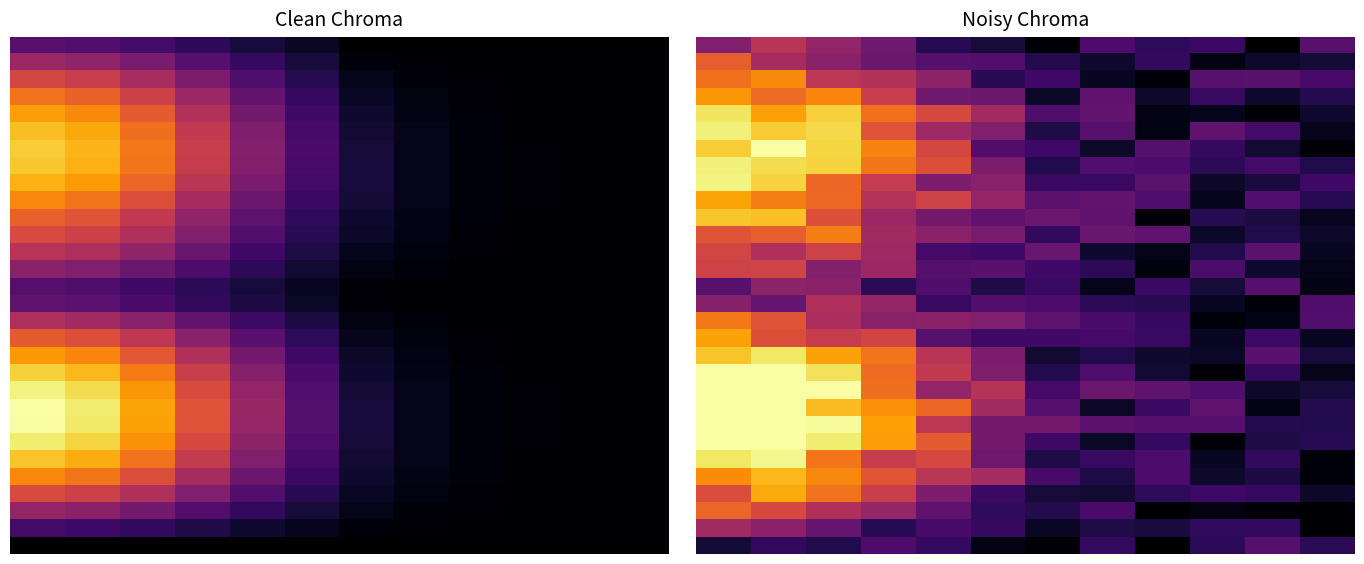

What is the maximum value shown in the chart?

1.0